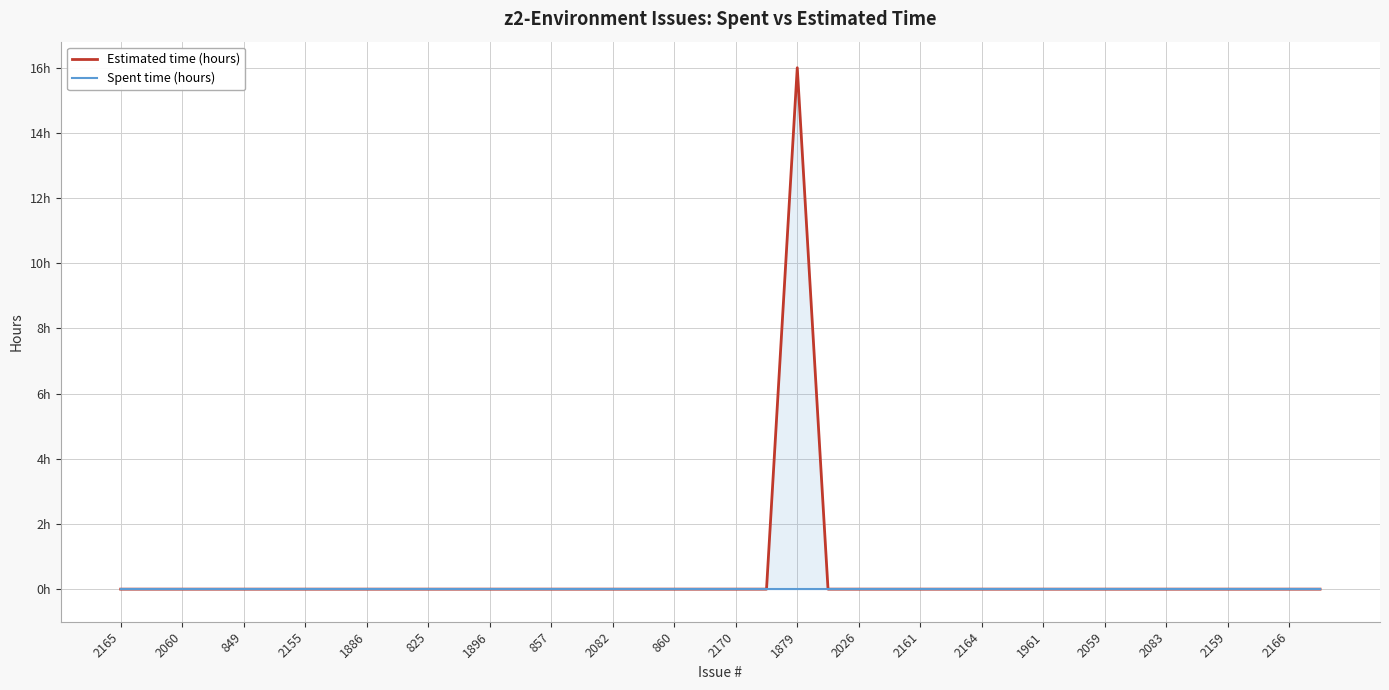

True or false: Estimated time (hours) and Spent time (hours) cross at least once.

False